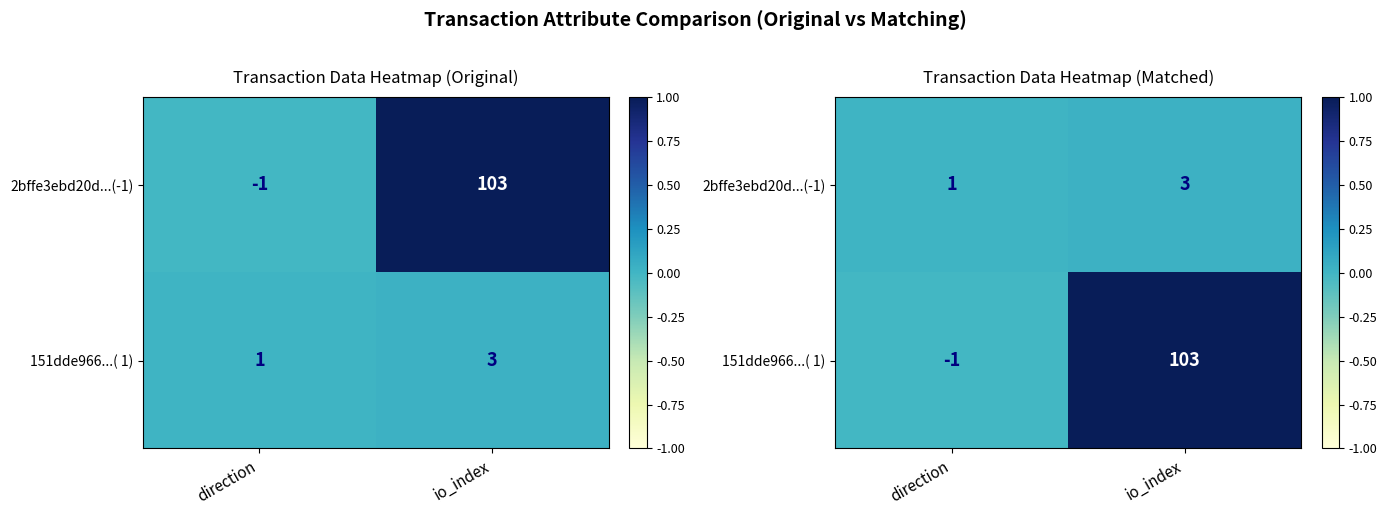

At io_index, list the series in order from largest to smallest.

151dde966...( 1), 2bffe3ebd20d...(-1)